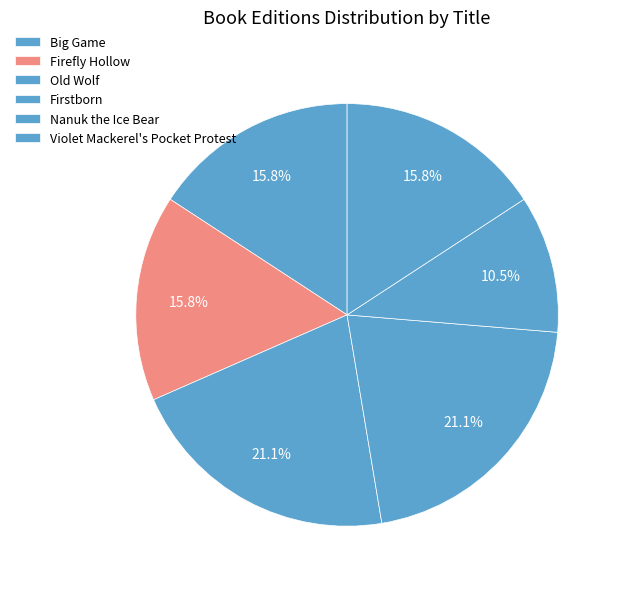

True or false: Nanuk the Ice Bear accounts for 24% of the total.

False